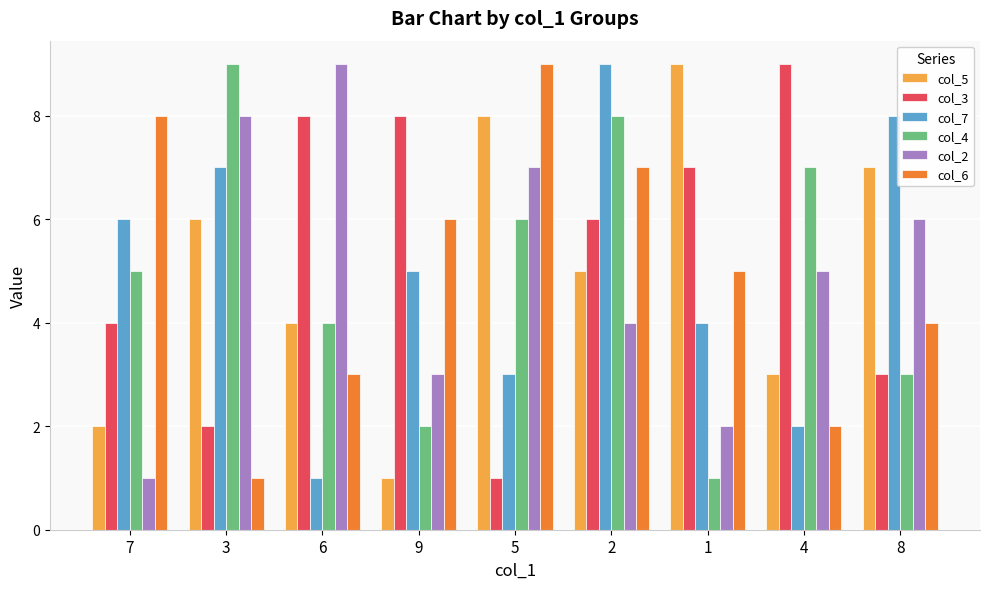

What is the smallest value displayed?

1